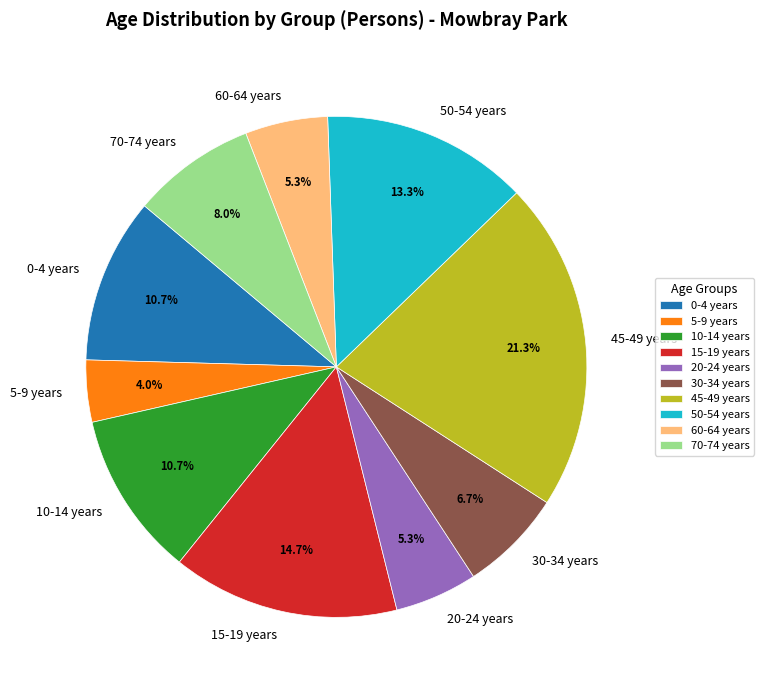

Is the sum of 60-64 years and 5-9 years greater than half?

No